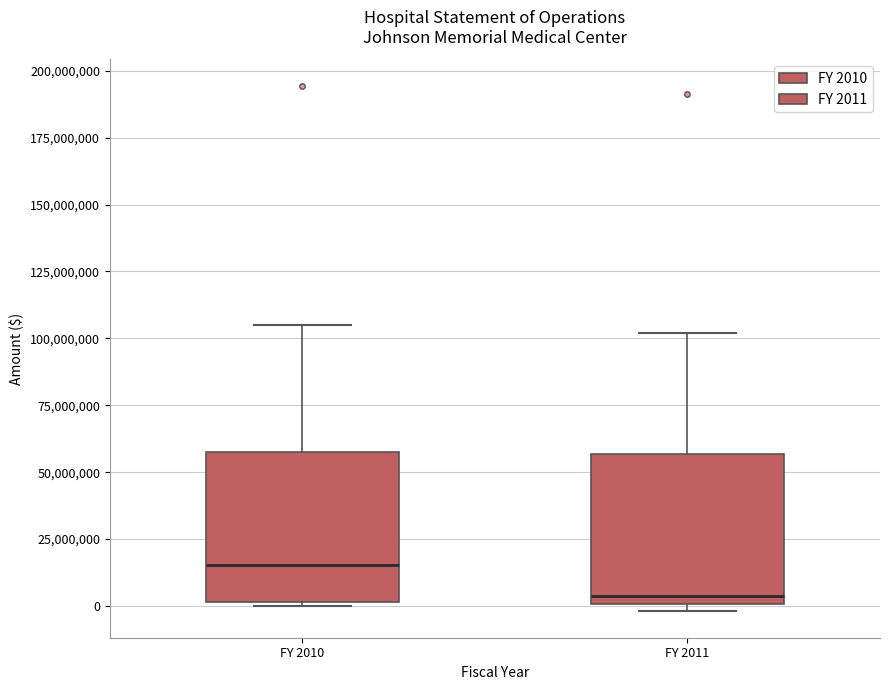

Reading left to right, read every box against the y-axis: the position of its median line, the range the box covers, and the ends of its whiskers. The values are not printed on the chart, so give them approximately, as read against the axis.

FY 2010: median 15000000, box 0 to 60000000, whiskers 0 to 105000000
FY 2011: median 5000000, box 0 to 55000000, whiskers 0 (just below the box's lower edge) to 100000000